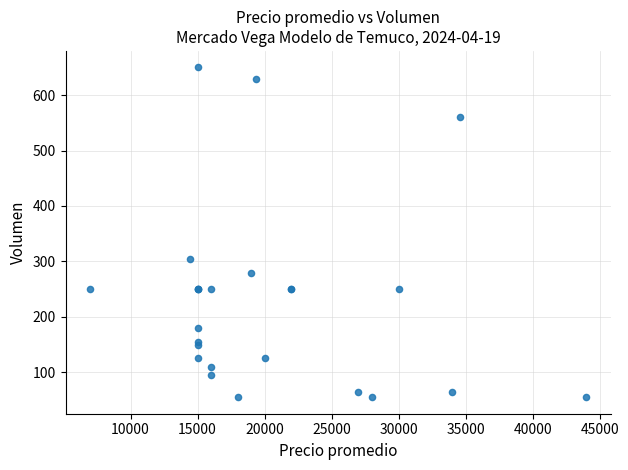

What Y value in the scatter plot is closest to 352?

305